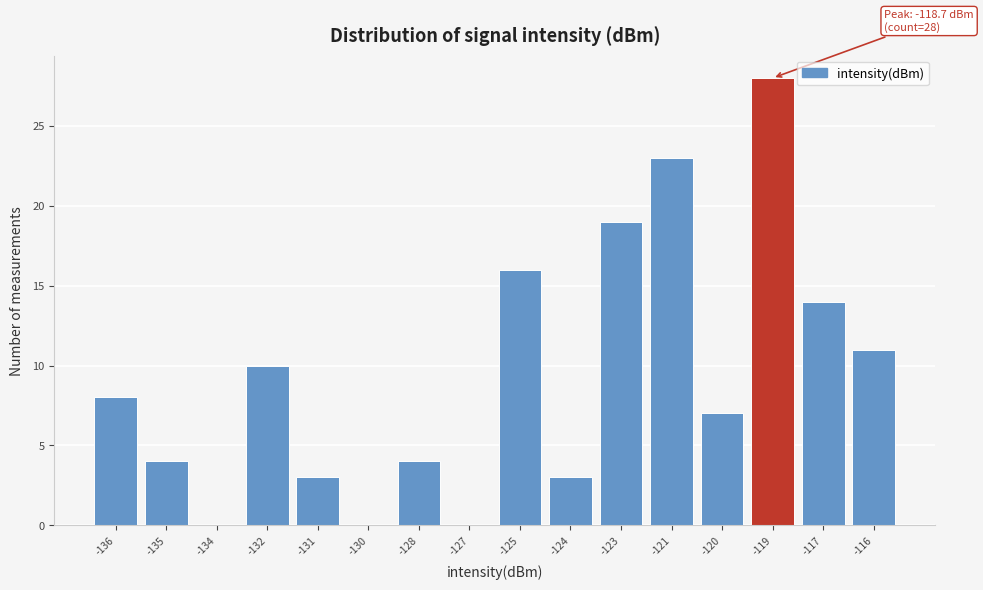

Reading left to right, what are all the values shown in this chart?

-136=8	-135=4	-134=0	-132=10	-131=3	-130=0	-128=4	-127=0	-125=16	-124=3	-123=19	-121=23	-120=7	-119=28	-117=14	-116=11